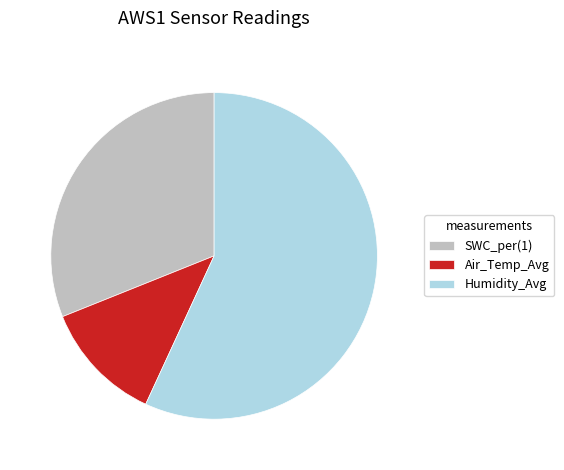

The Depth_cm slice represents 24% of the pie. True or false?

False